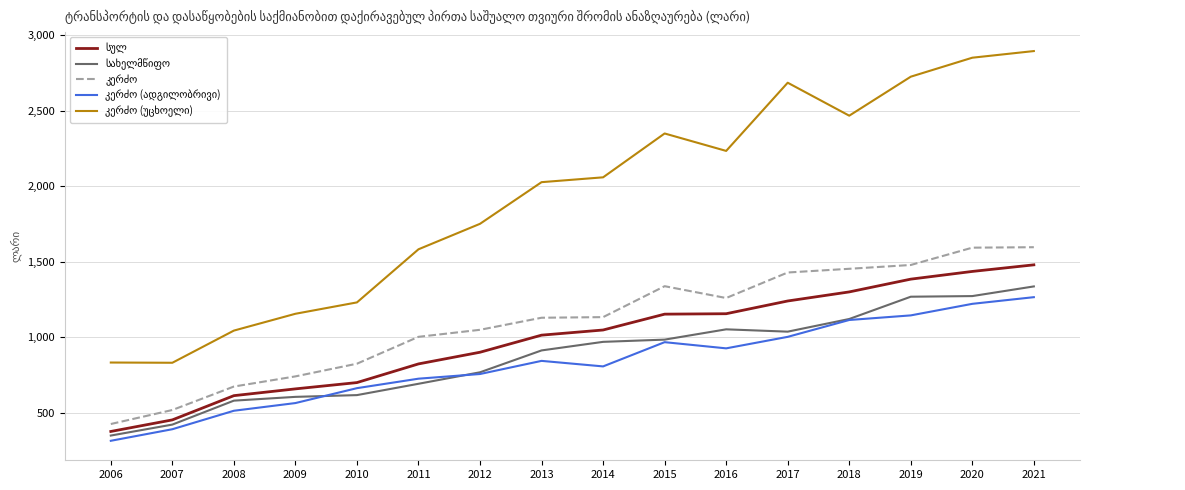

How many lines are shown in the chart?

5